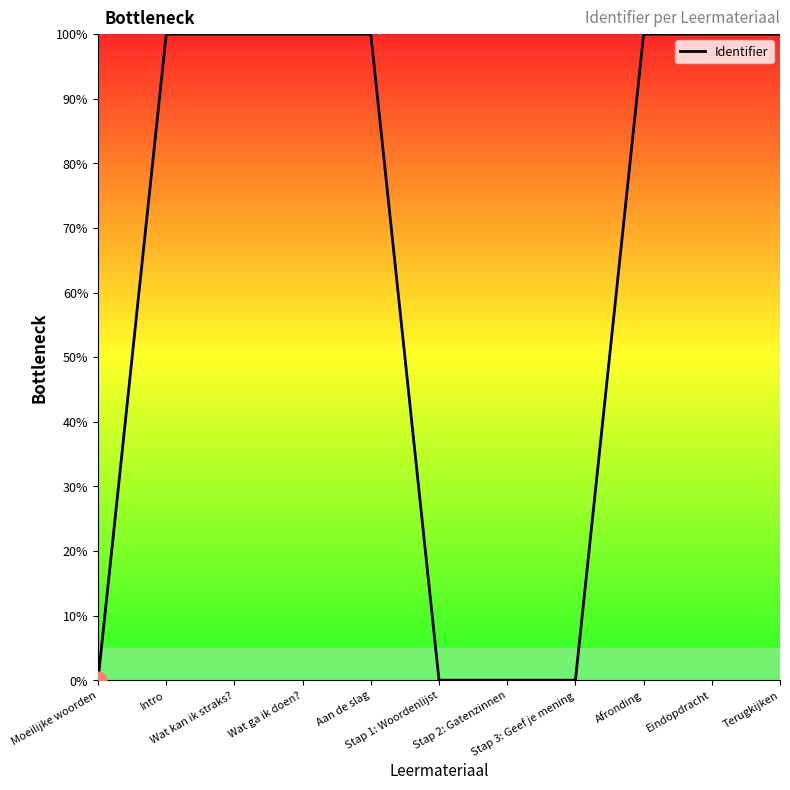

What is the maximum value shown in the chart?

100.0